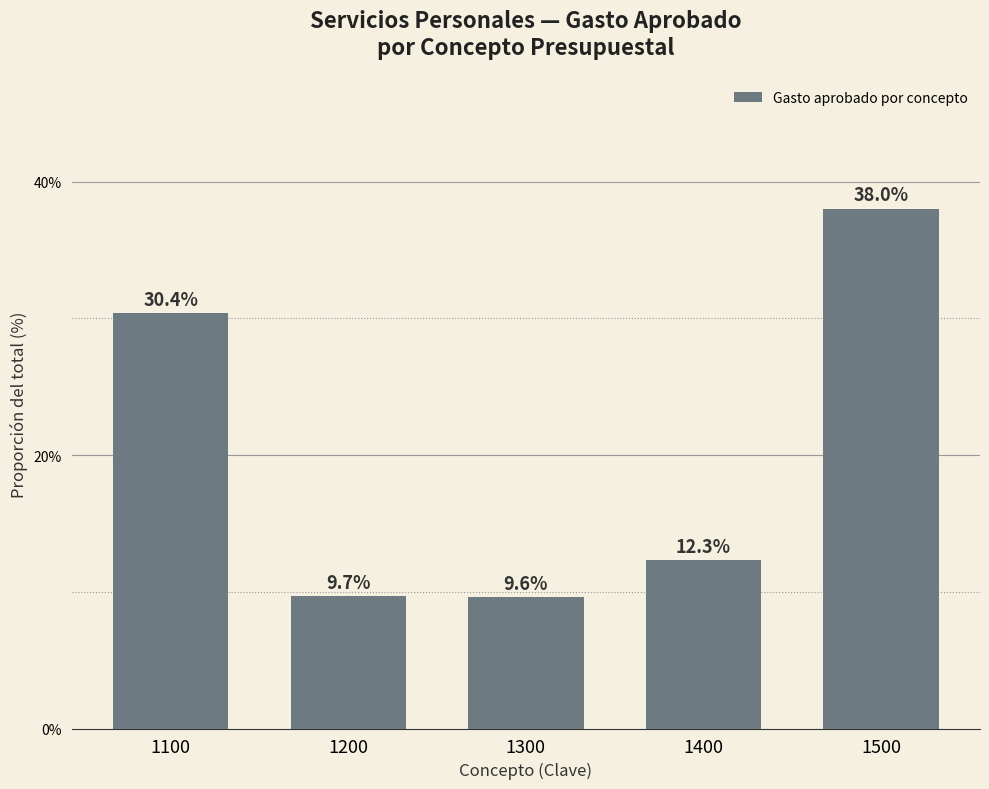

Count the number of data series in this chart.

1